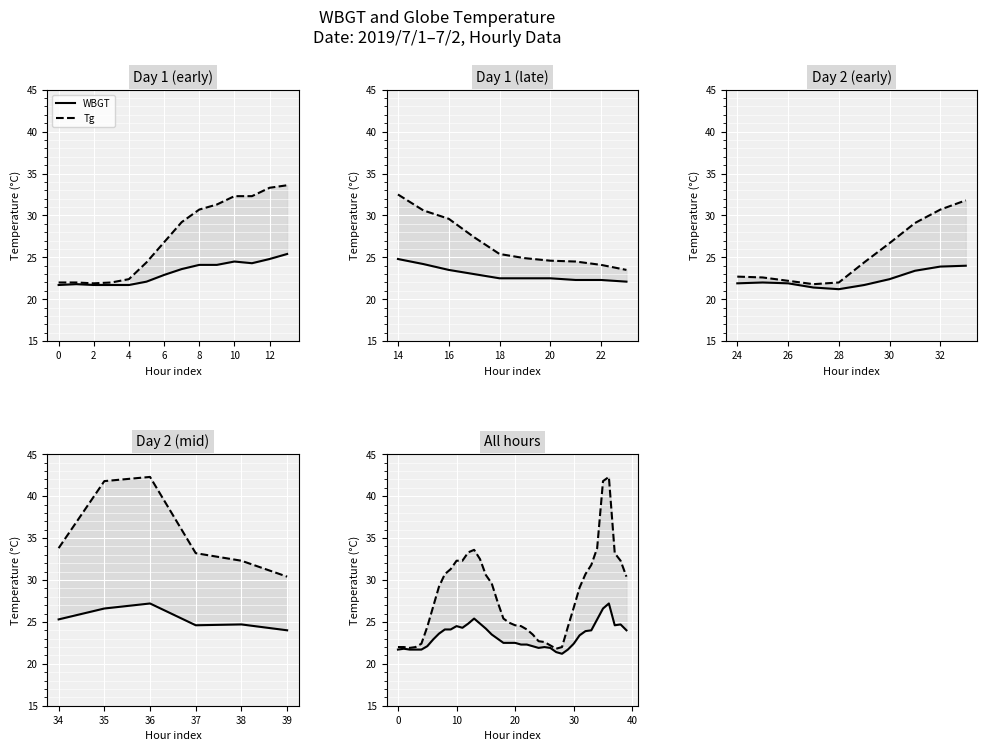

At how many categories does at least one series exceed 30?

16